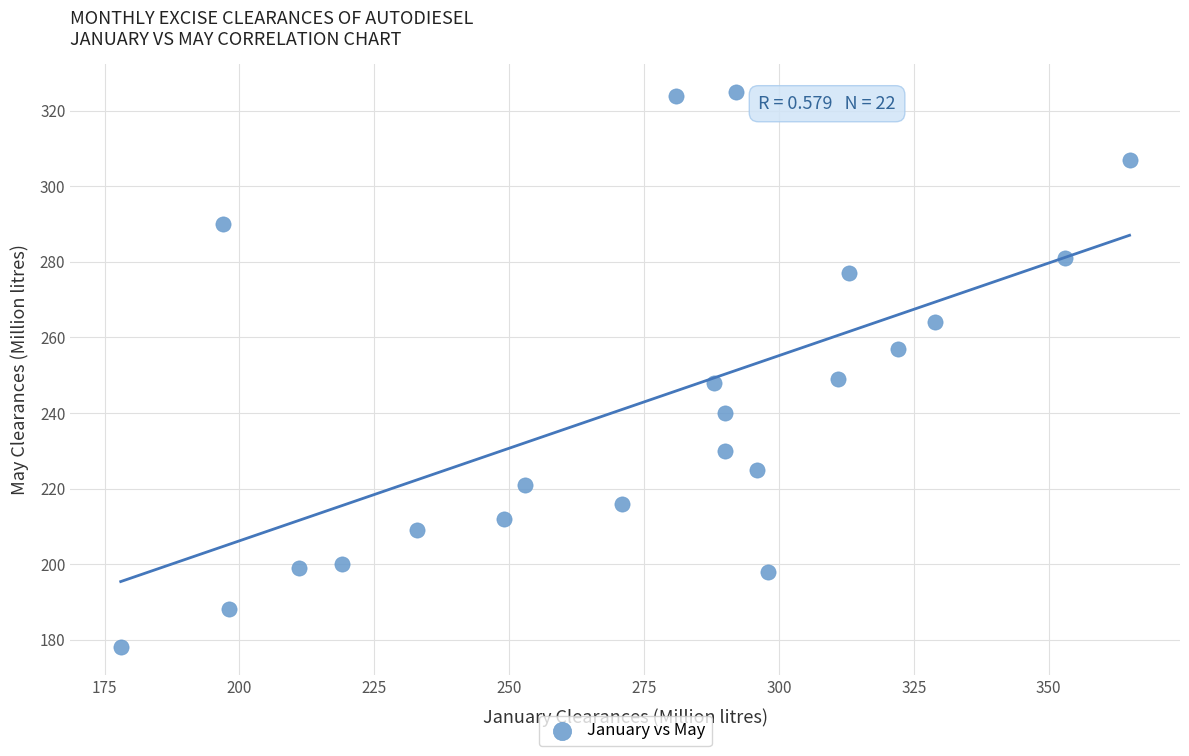

What is the range of X values (max minus min)?

187